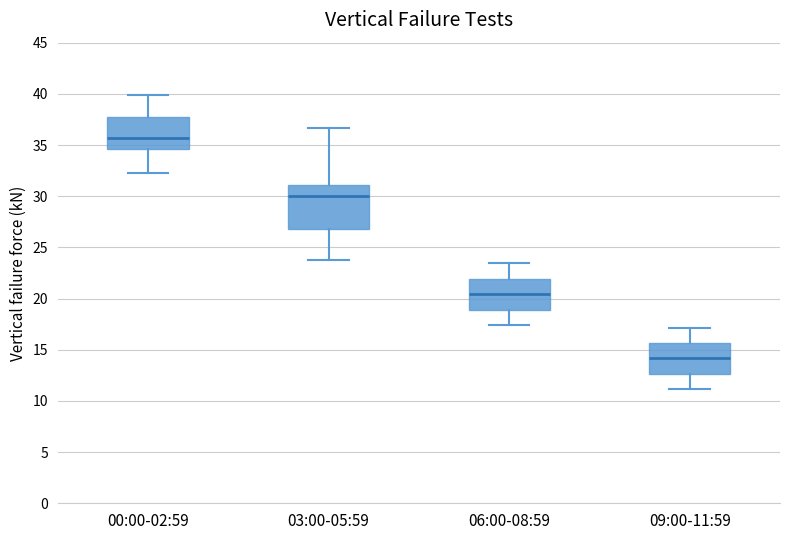

Reading left to right, read every box against the y-axis: the position of its median line, the range the box covers, and the ends of its whiskers. The values are not printed on the chart, so give them approximately, as read against the axis.

00:00-02:59: median 35.5, box 34.5 to 37.5, whiskers 32.5 to 40.0
03:00-05:59: median 30.0, box 27.0 to 31.0, whiskers 24.0 to 36.5
06:00-08:59: median 20.5, box 19.0 to 22.0, whiskers 17.5 to 23.5
09:00-11:59: median 14.0, box 12.5 to 15.5, whiskers 11.0 to 17.0